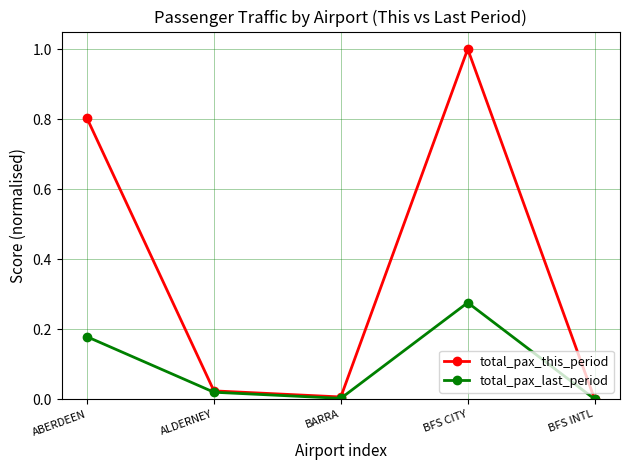

Which series has the largest range (max minus min)?

total_pax_this_period